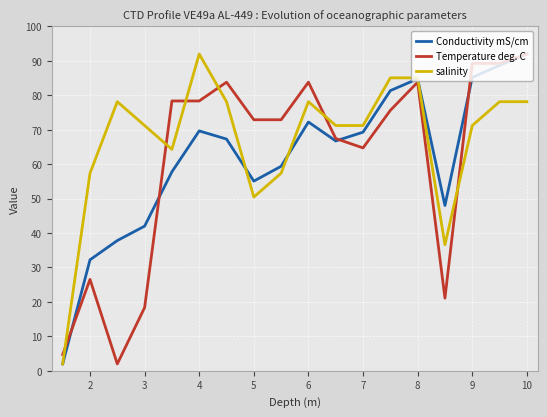

What is the minimum value for salinity?

2.0